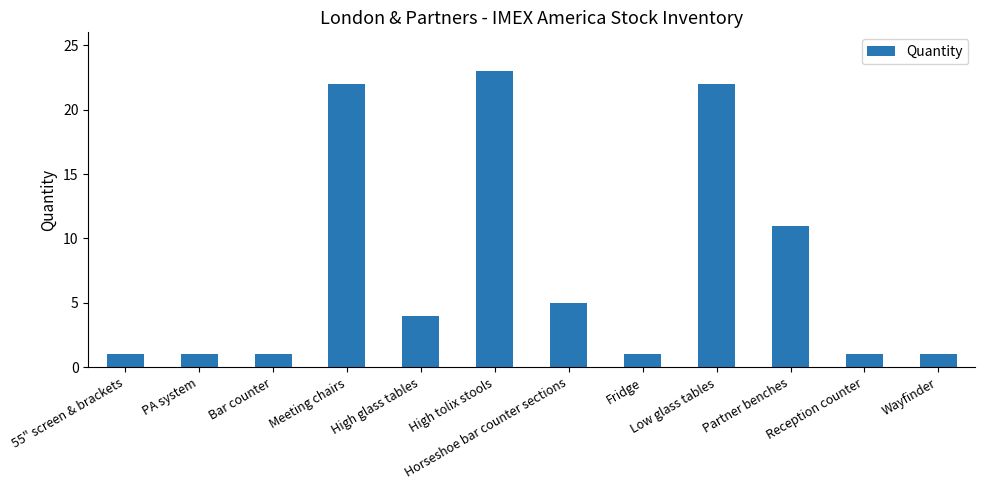

Count the number of data series in this chart.

1